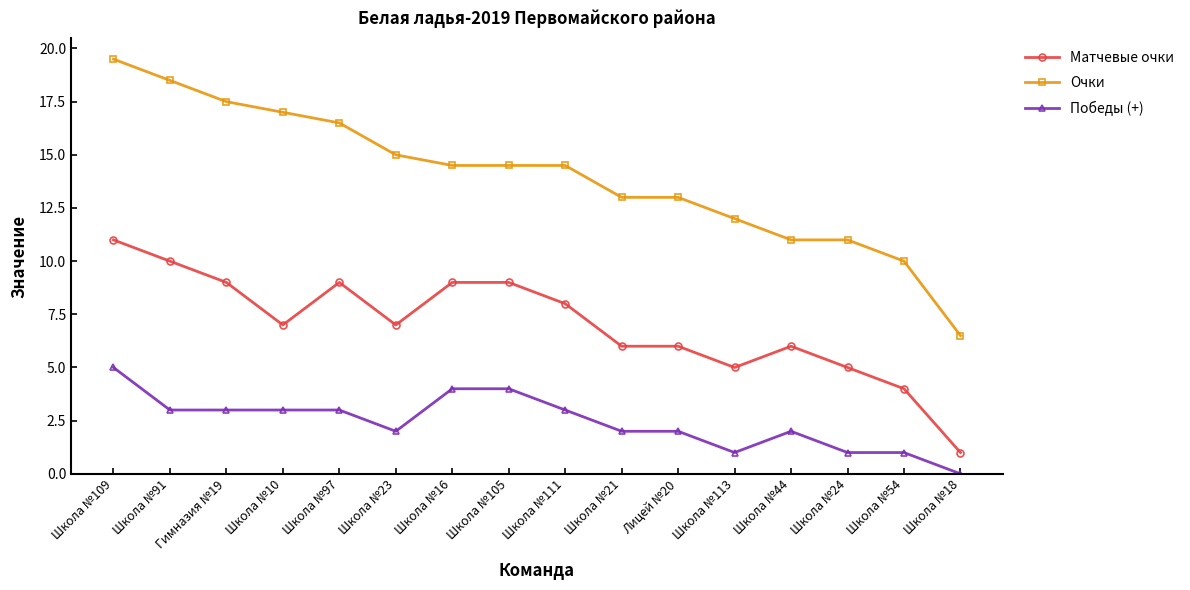

Reading right to left, transcribe all the data shown in this chart.

Матчевые очки: 1.0	4.0	5.0	6.0	5.0	6.0	6.0	8.0	9.0	9.0	7.0	9.0	7.0	9.0	10.0	11.0
Очки: 6.5	10.0	11.0	11.0	12.0	13.0	13.0	14.5	14.5	14.5	15.0	16.5	17.0	17.5	18.5	19.5
Победы (+): 0.0	1.0	1.0	2.0	1.0	2.0	2.0	3.0	4.0	4.0	2.0	3.0	3.0	3.0	3.0	5.0